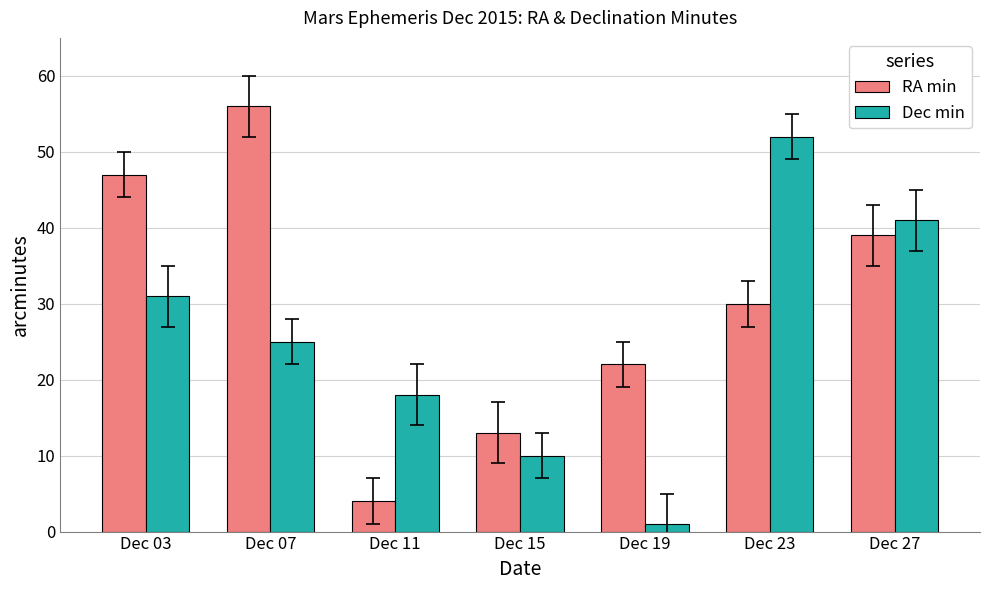

Which series has the largest total across all categories?

RA min